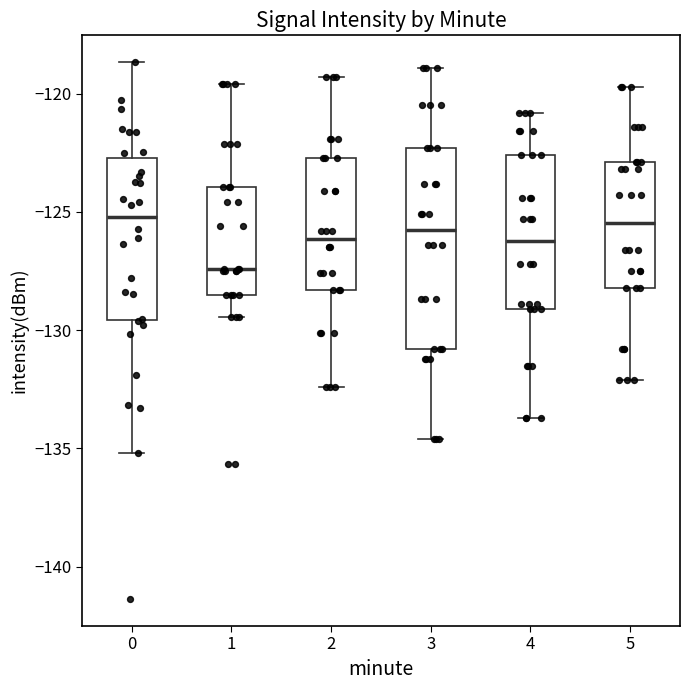

Where does the lower whisker of the box at x = 0 end on the y-axis? The values are not printed on the chart, so give them approximately, as read against the axis.

-135.0